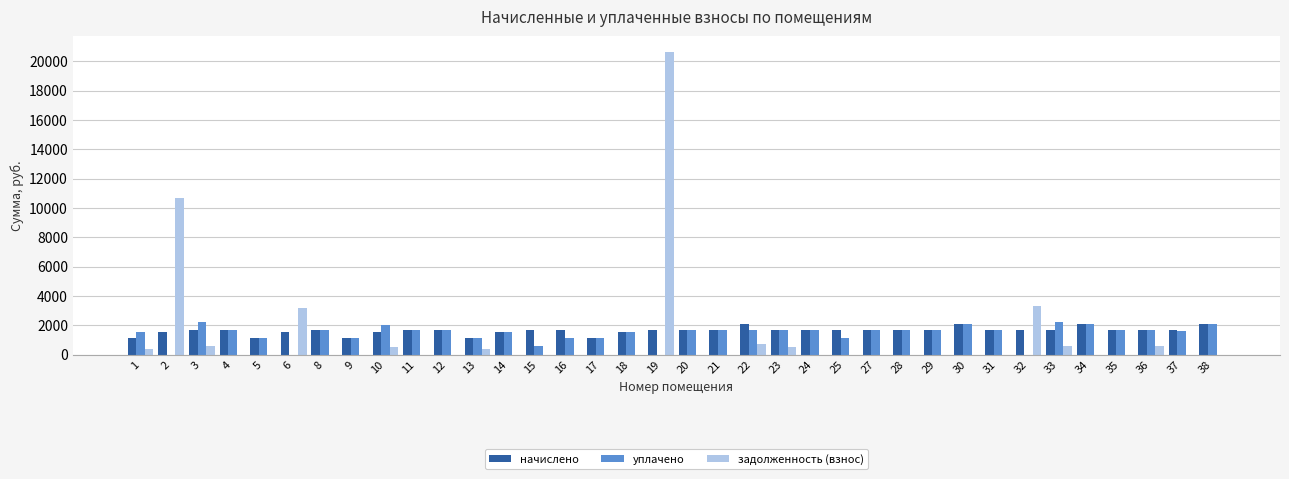

What is the sum of the уплачено values at 5 and 9?

2293.3